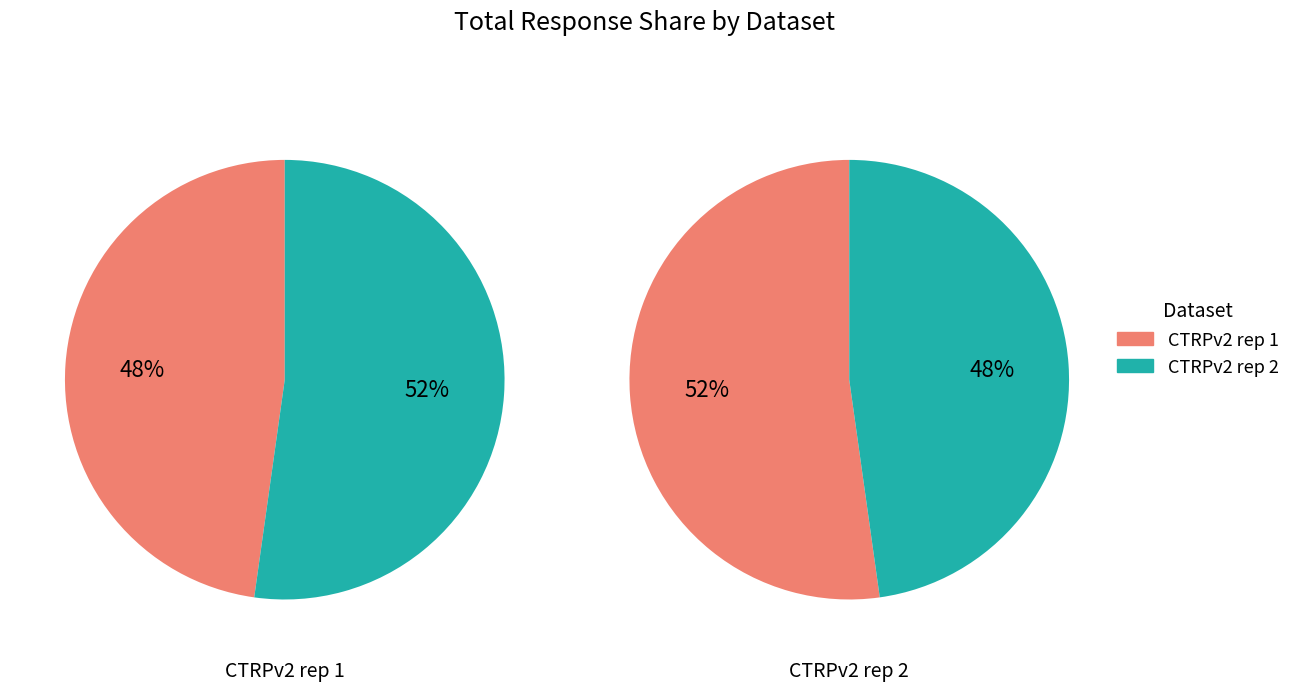

Which series has the largest range (max minus min)?

CTRPv2 rep 1